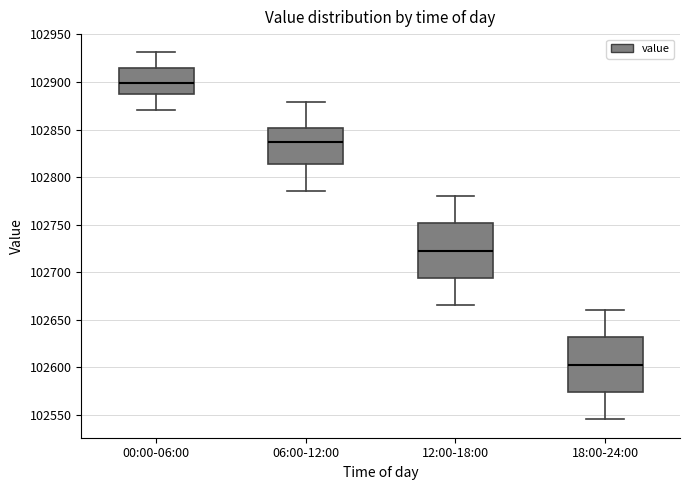

Reading left to right, read every box against the y-axis: the position of its median line, the range the box covers, and the ends of its whiskers. The values are not printed on the chart, so give them approximately, as read against the axis.

00:00-06:00: median 102900, box 102885 to 102915, whiskers 102870 to 102930
06:00-12:00: median 102835, box 102815 to 102850, whiskers 102785 to 102880
12:00-18:00: median 102725, box 102695 to 102750, whiskers 102665 to 102780
18:00-24:00: median 102605, box 102575 to 102630, whiskers 102545 to 102660